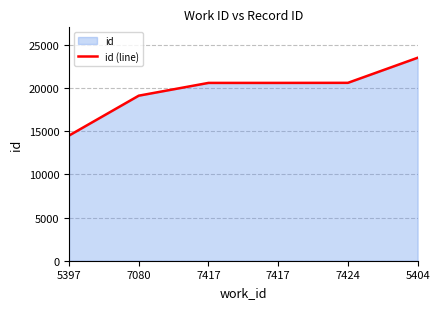

Reading left to right, transcribe all the data shown in this chart.

14504	19125	20605	20606	20614	23517